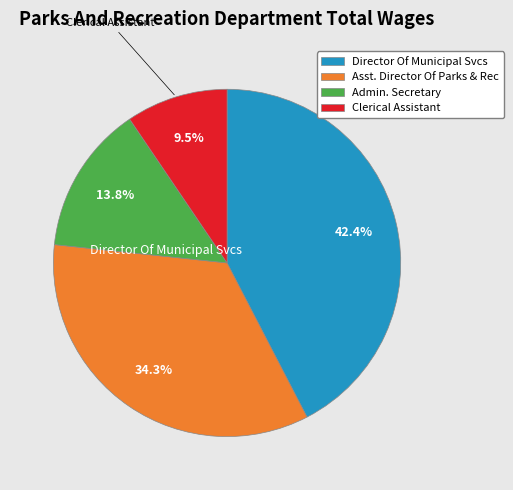

To the nearest percent, what is the average slice percentage?

25%